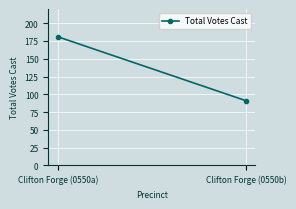

At which category does the chart reach its minimum across all series?

Clifton Forge (0550b)